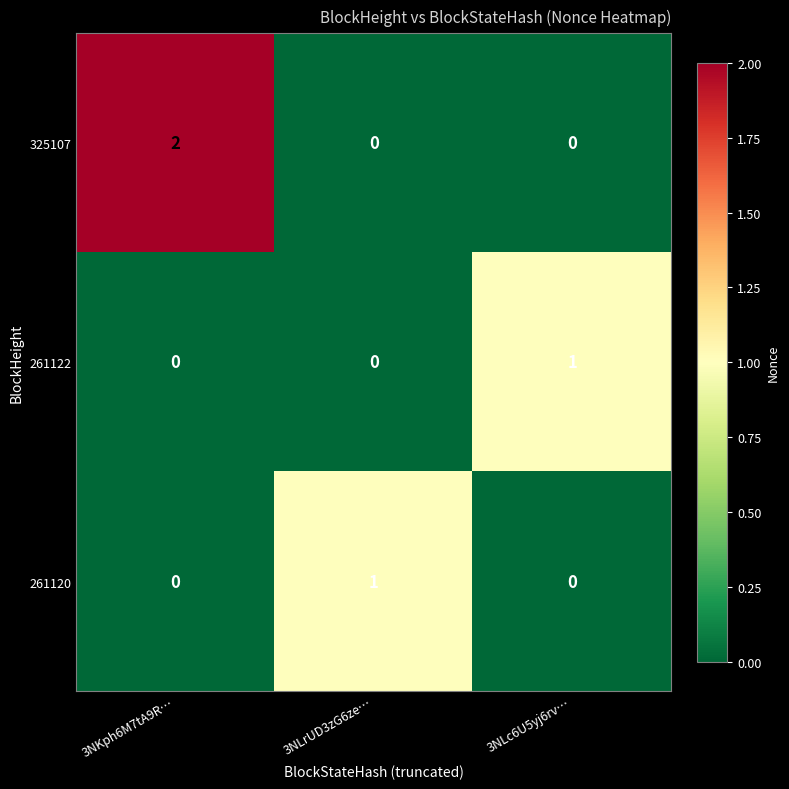

Is it true that 261120 equals 0 at 3NKph6M7tA9R…?

True